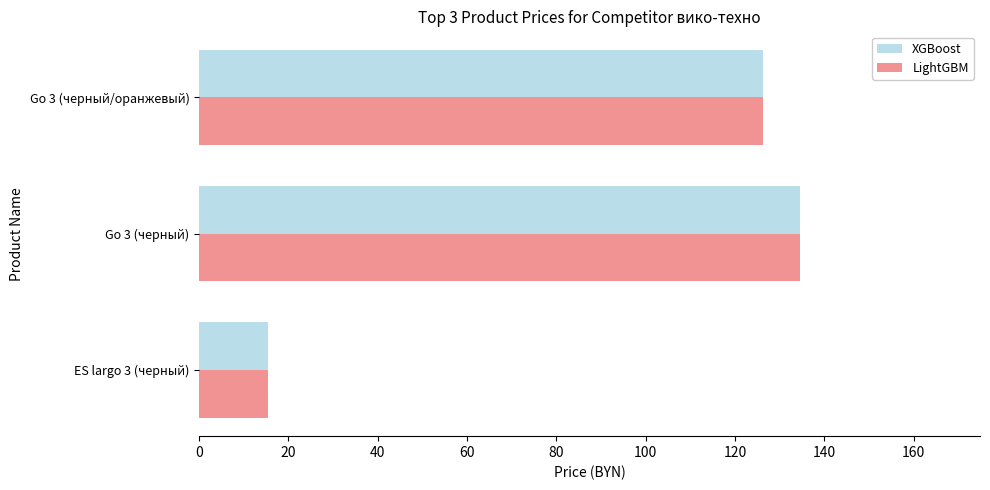

What is the average value of the XGBoost series?

92.1